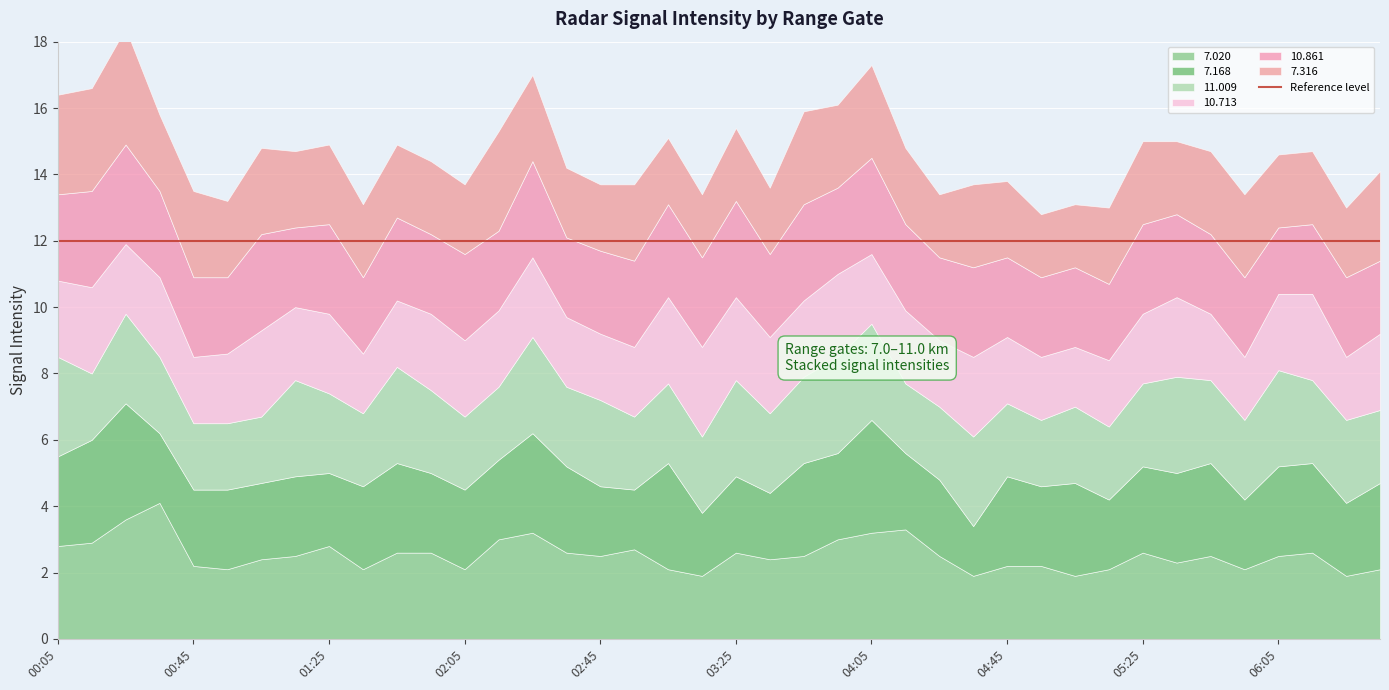

At which label is 7.020 closest to 3?

02:15